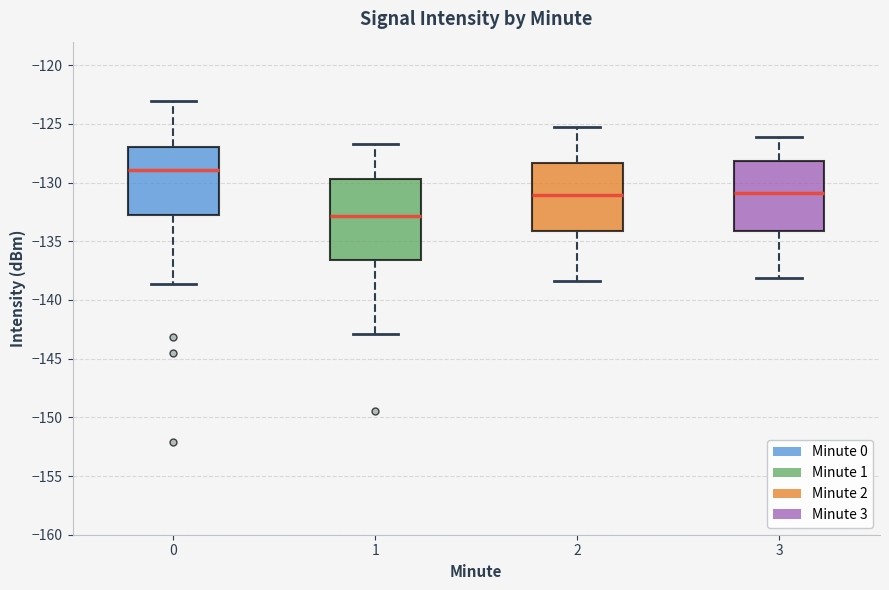

Comparing the boxes themselves (not the whiskers), which one is the tallest?

1